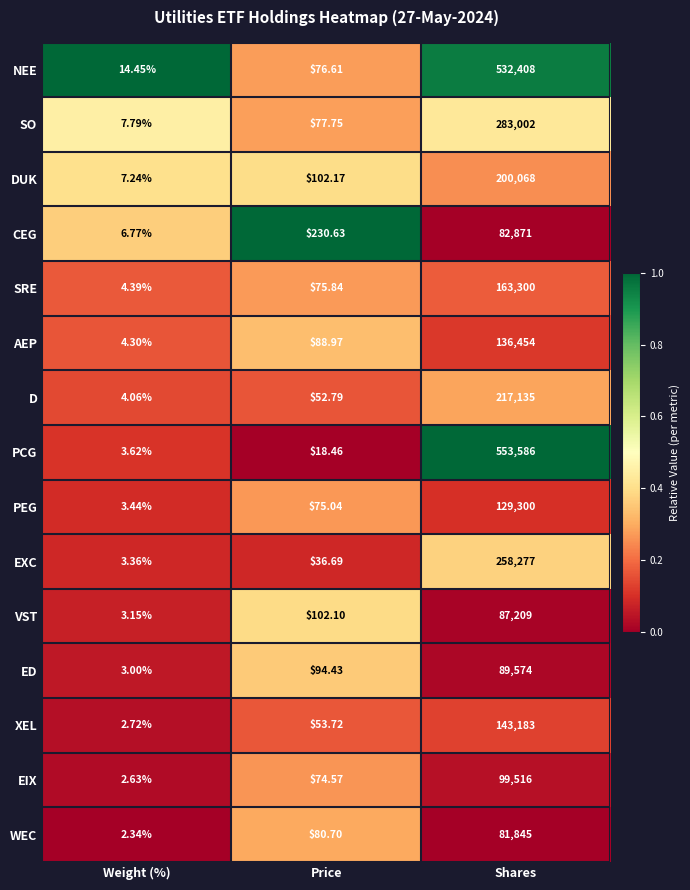

Is the value of WEC at Shares greater than the value of XEL at Weight (%)?

Yes